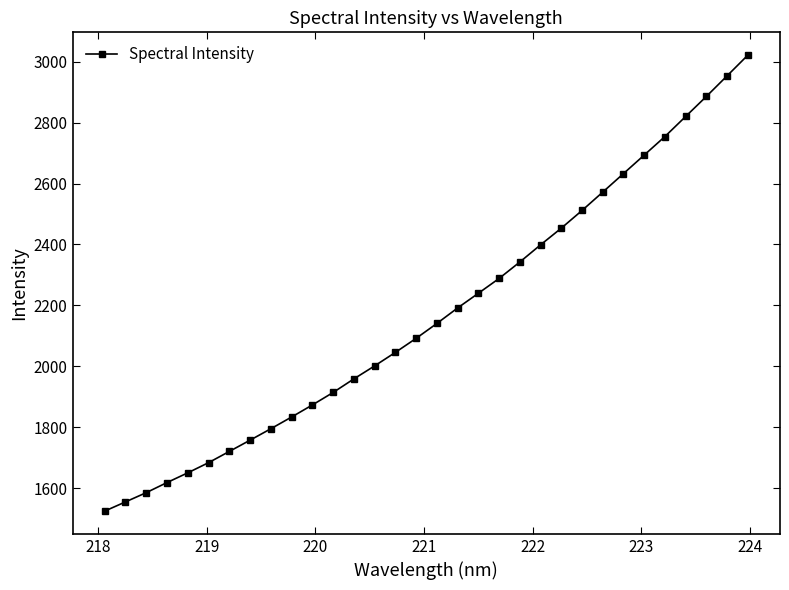

What is the value of the 27th point from the left?

2693.3